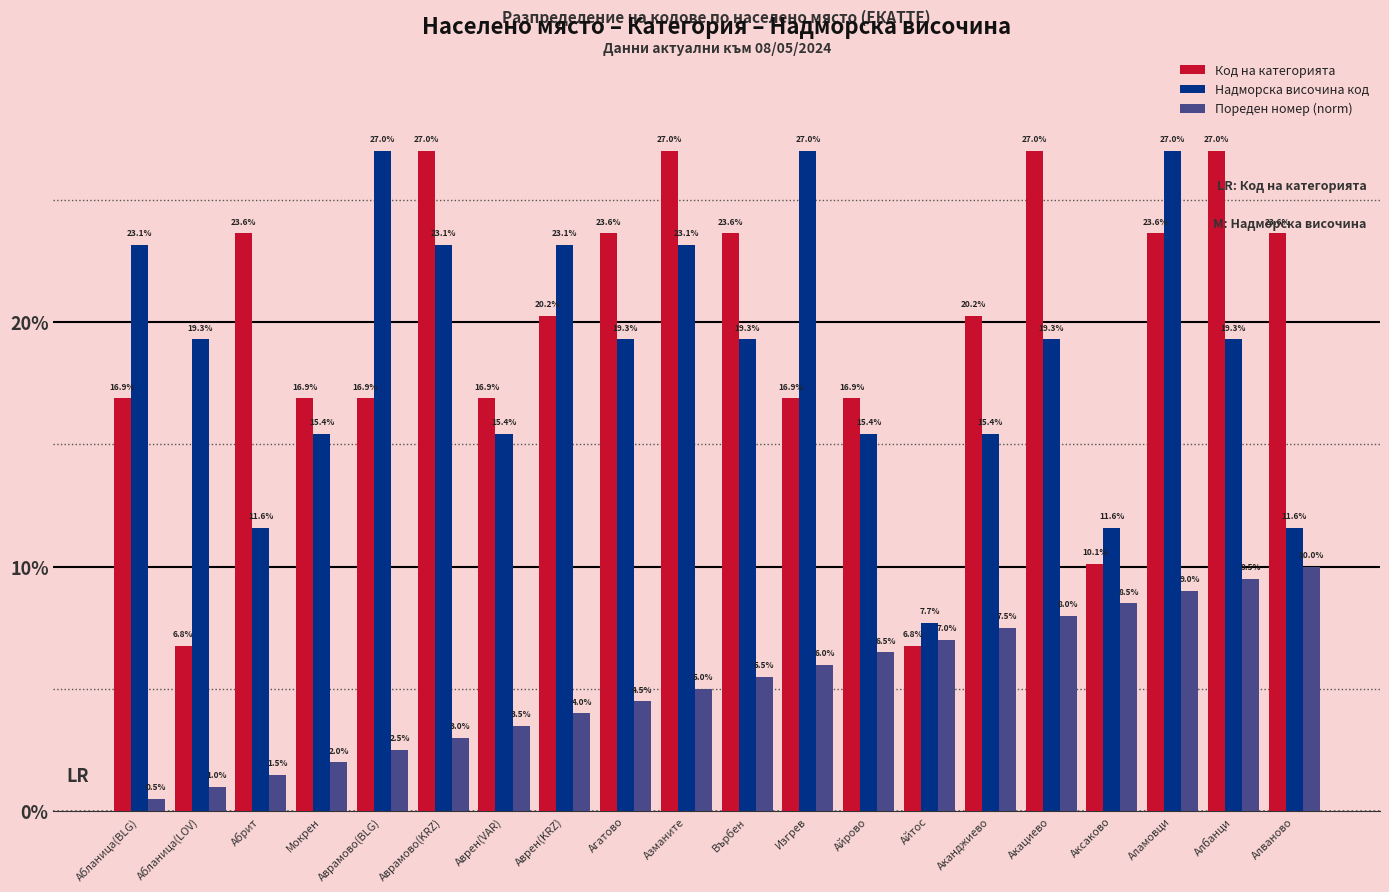

What is the sum of all Надморска височина код values?

374.1